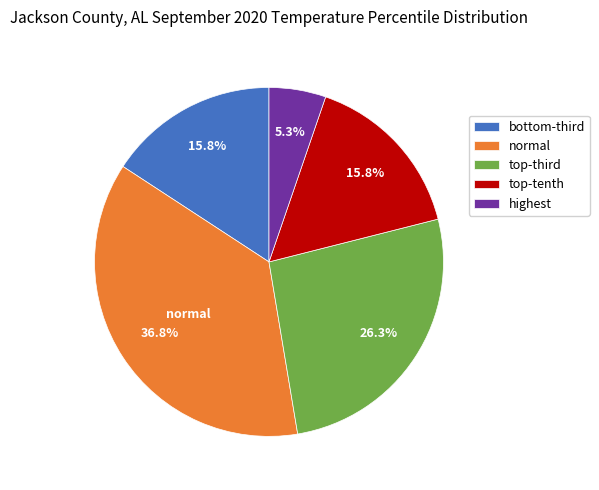

What percentage is the highest slice, to the nearest percent?

5%